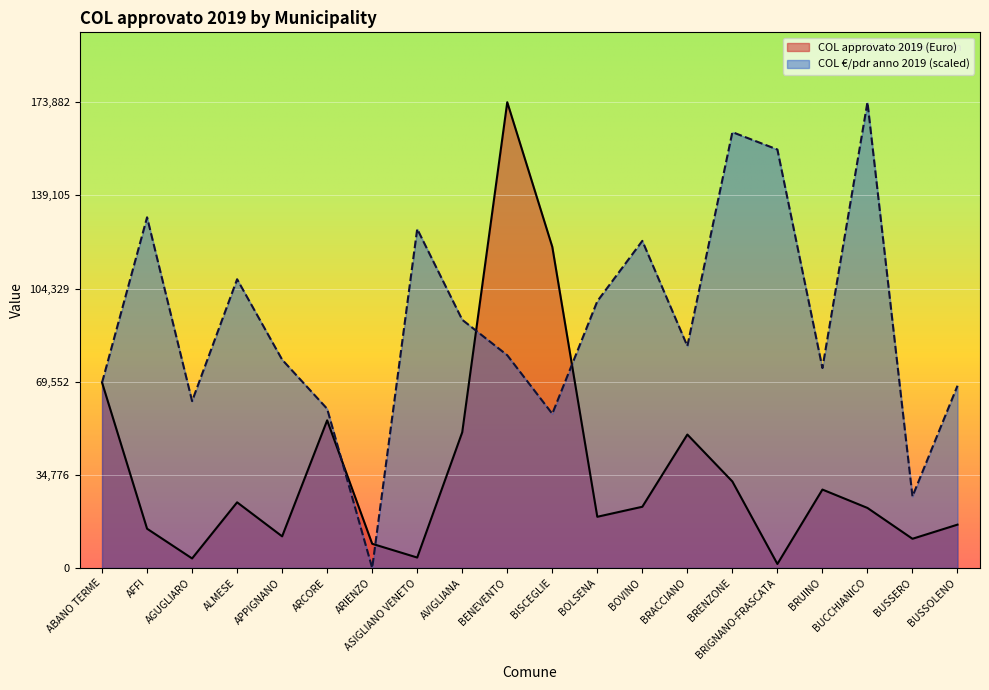

At which category does COL €/pdr anno 2019 reach its first local peak?

AFFI